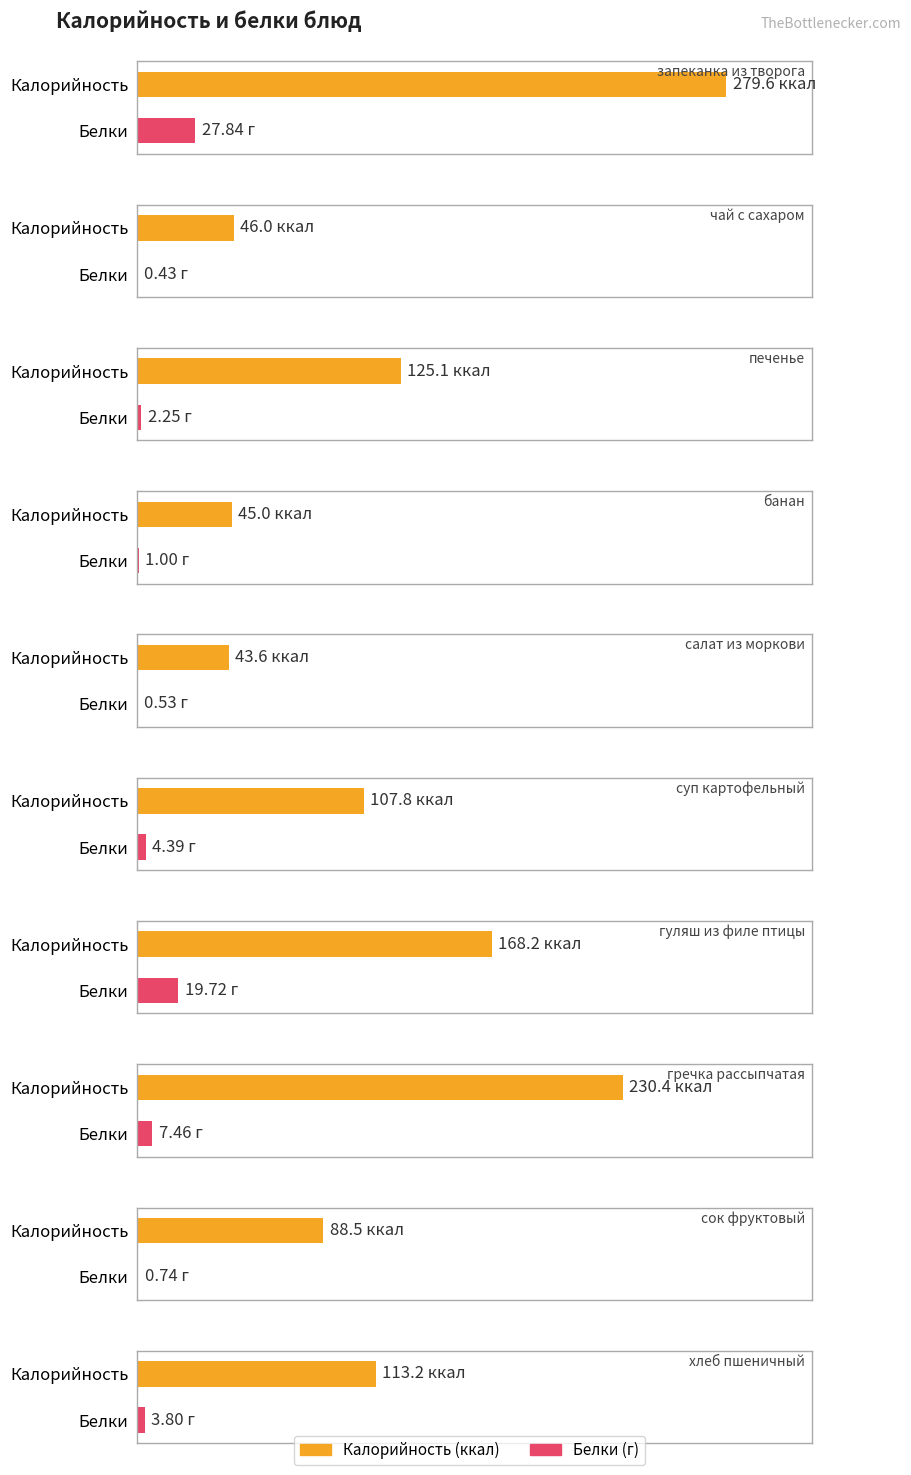

The value of Белки at суп картофельный is 4.4. True or false?

True